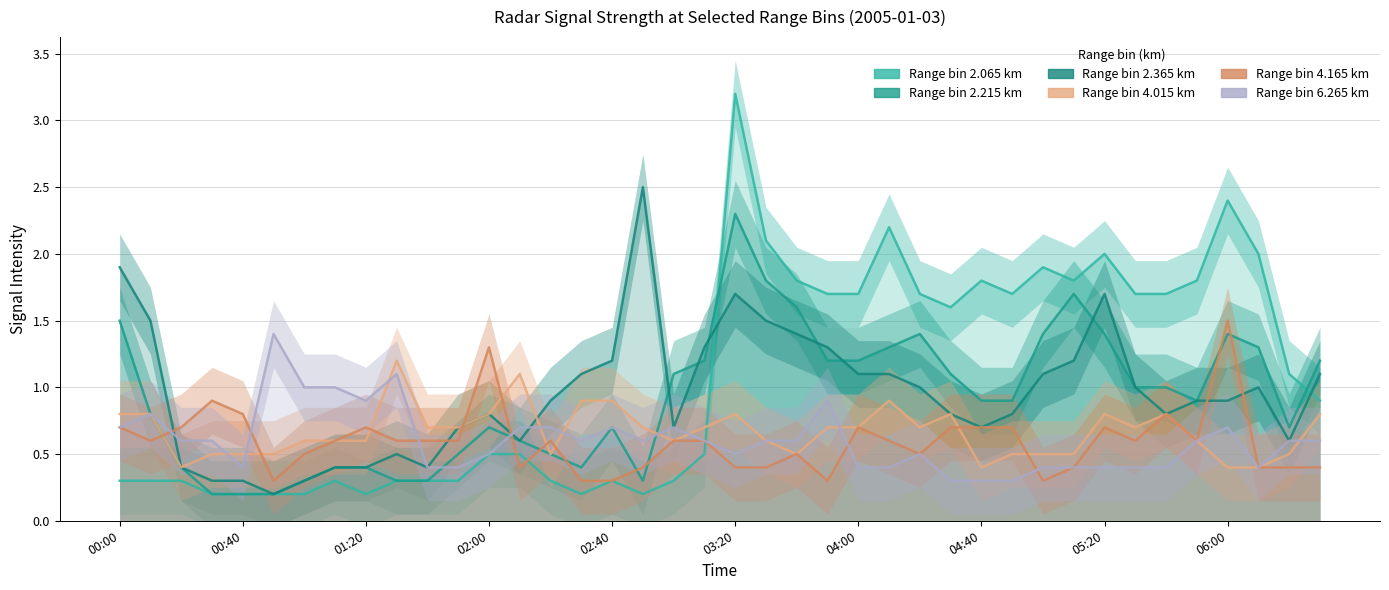

Which series has the largest range (max minus min)?

2.065